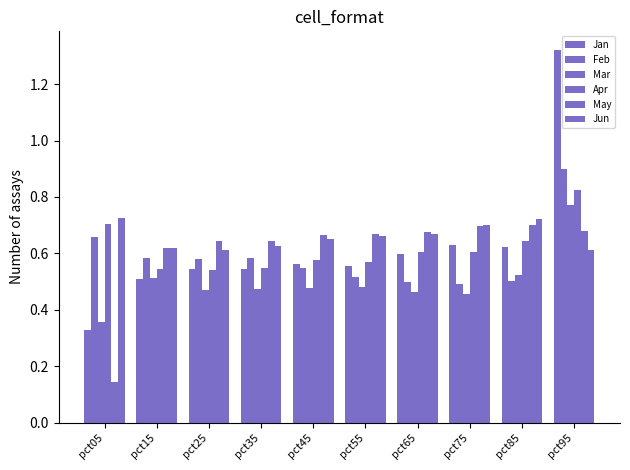

Which series has the widest spread of values?

Jan